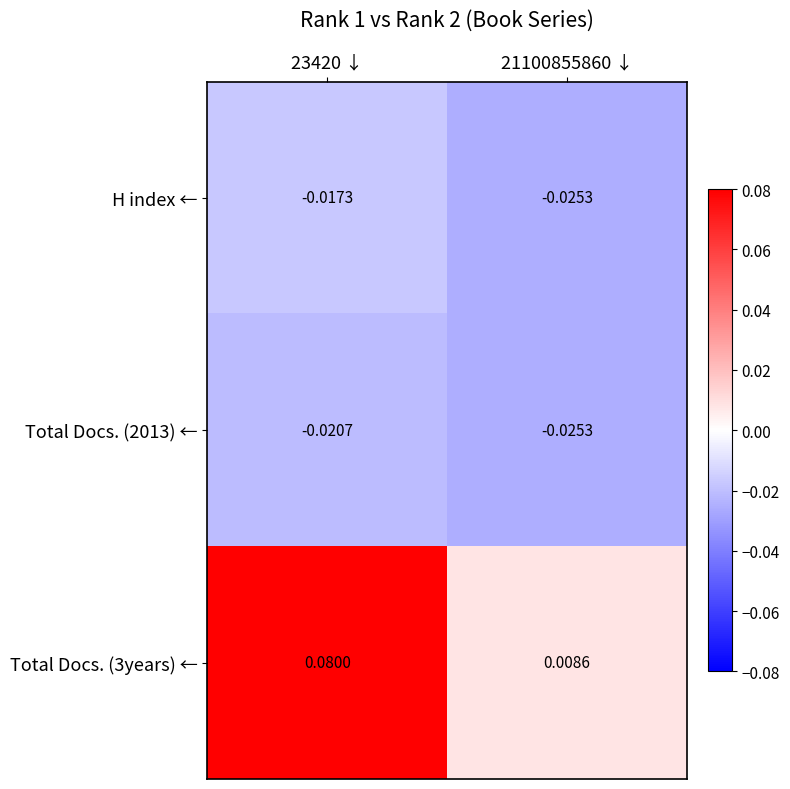

Is the value of Total Docs. (3years) ← at 23420 ↓ greater than the value of Total Docs. (2013) ← at 21100855860 ↓?

Yes